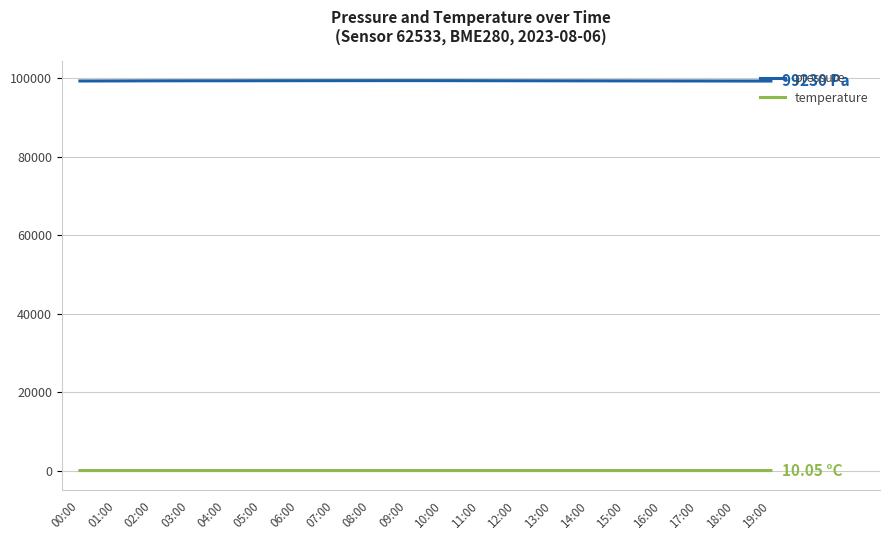

What is the difference between the temperature values at 04:00 and 13:00?

1.2